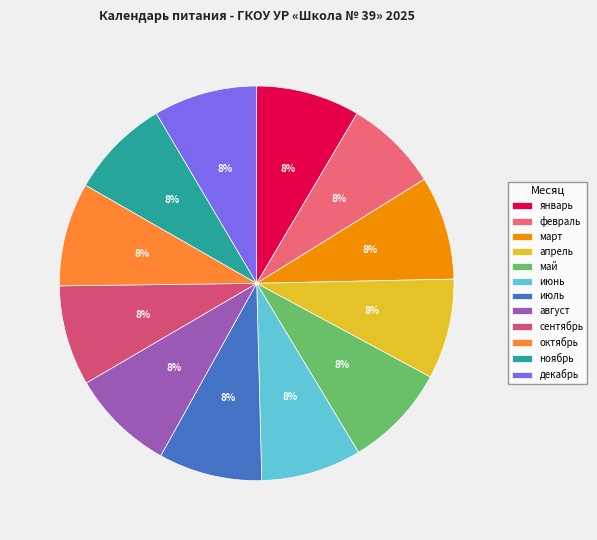

What is the ratio of the value at июль to the value at сентябрь?

1.0